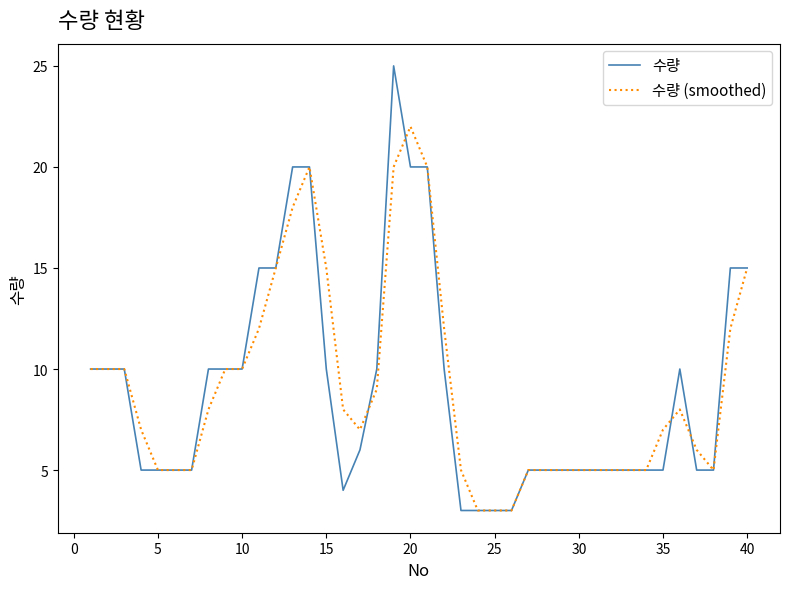

How many lines are shown in the chart?

2